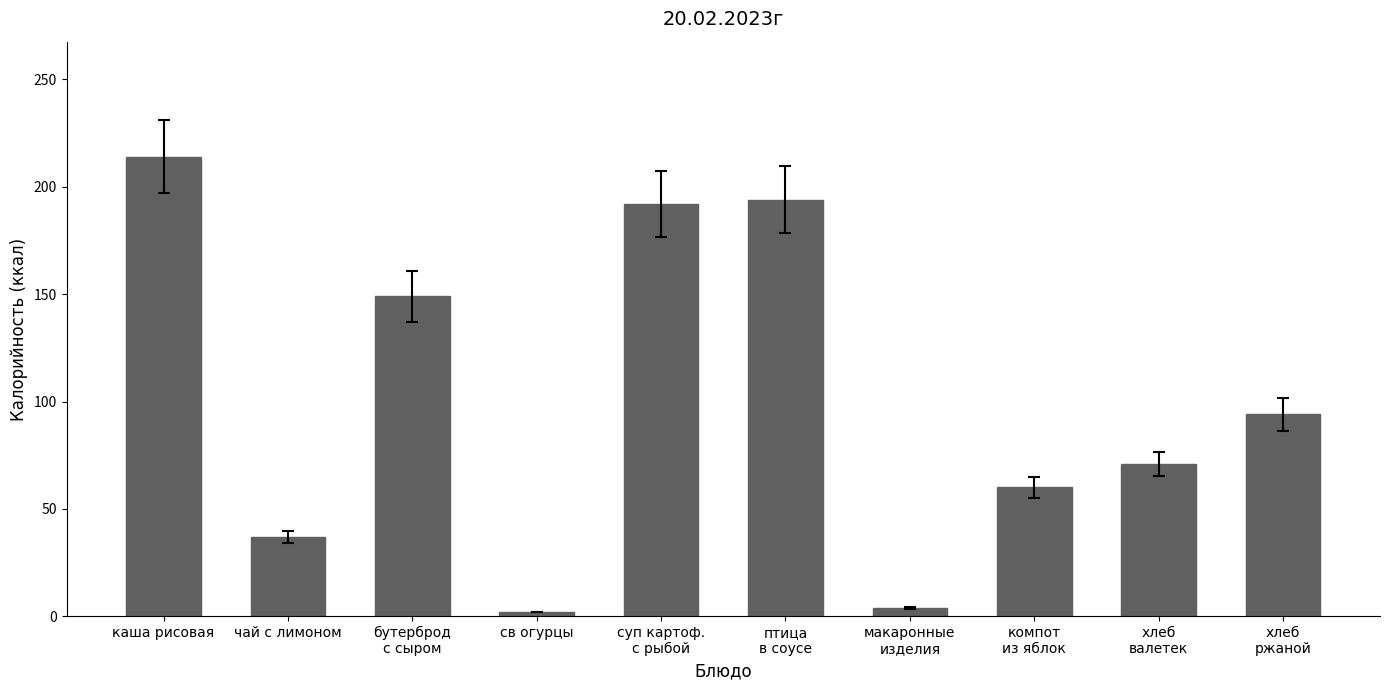

How many data points does each series have?

10